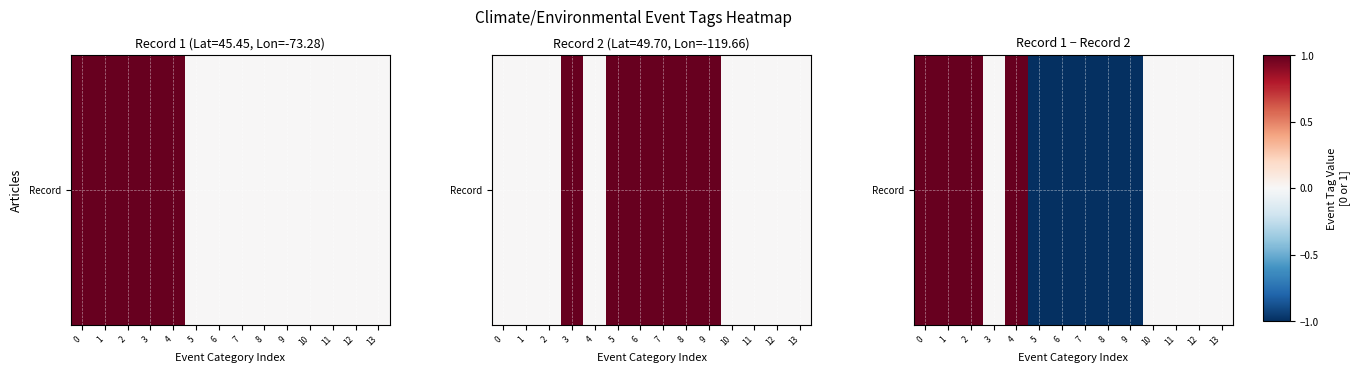

What is the difference between the maximum and second lowest values?

2